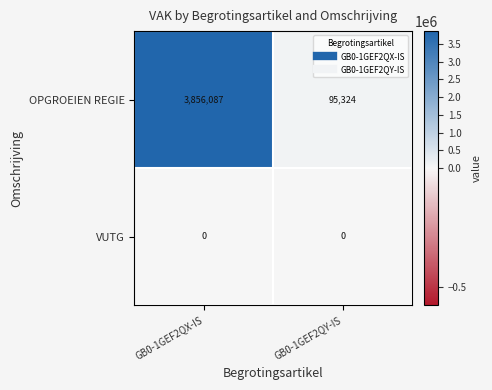

What is the total value across all series at GB0-1GEF2QY-IS?

95324